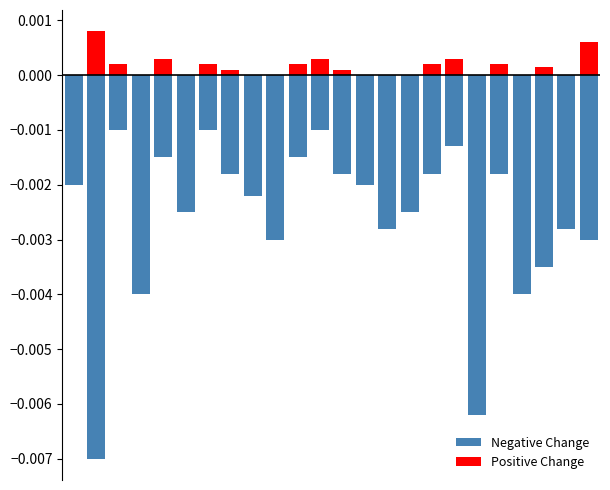

How many groups of bars are there?

24